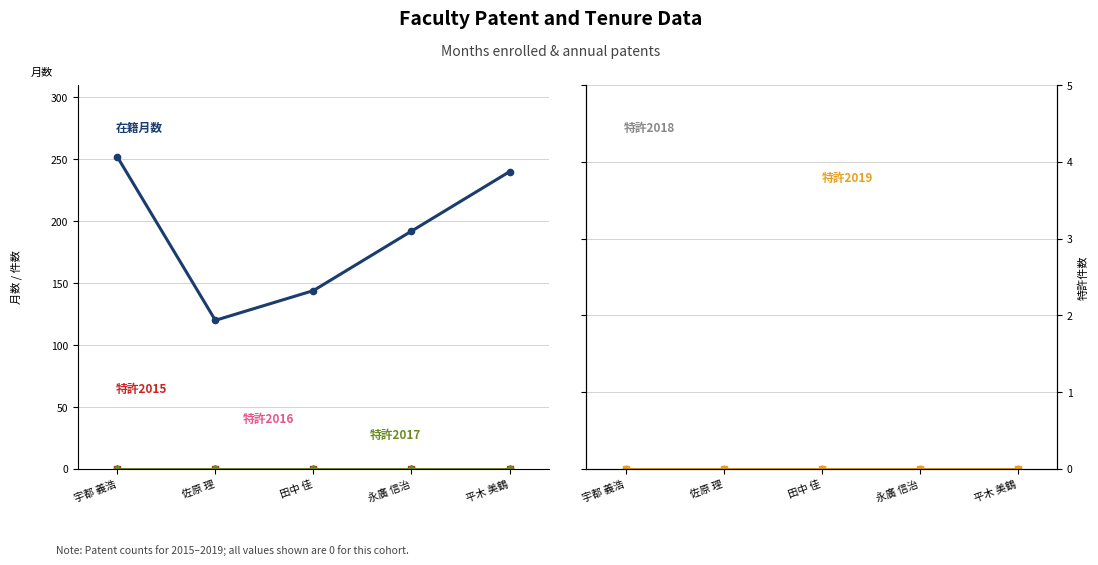

Which series has the largest total across all categories?

在籍月数